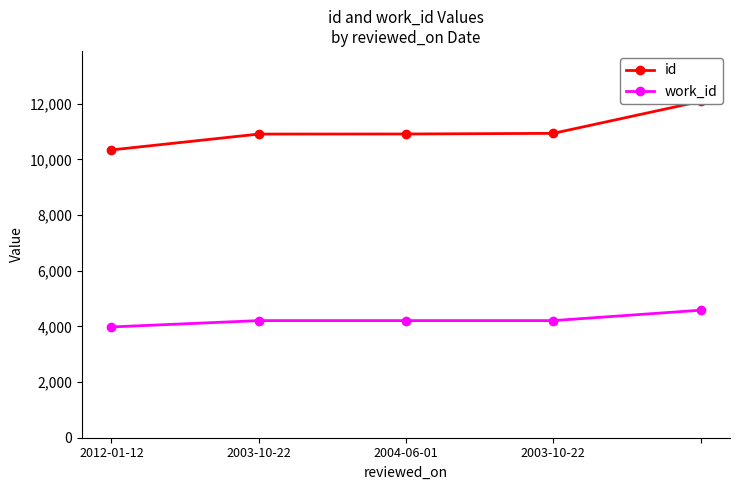

Read the id value at 2003-10-22.

10913